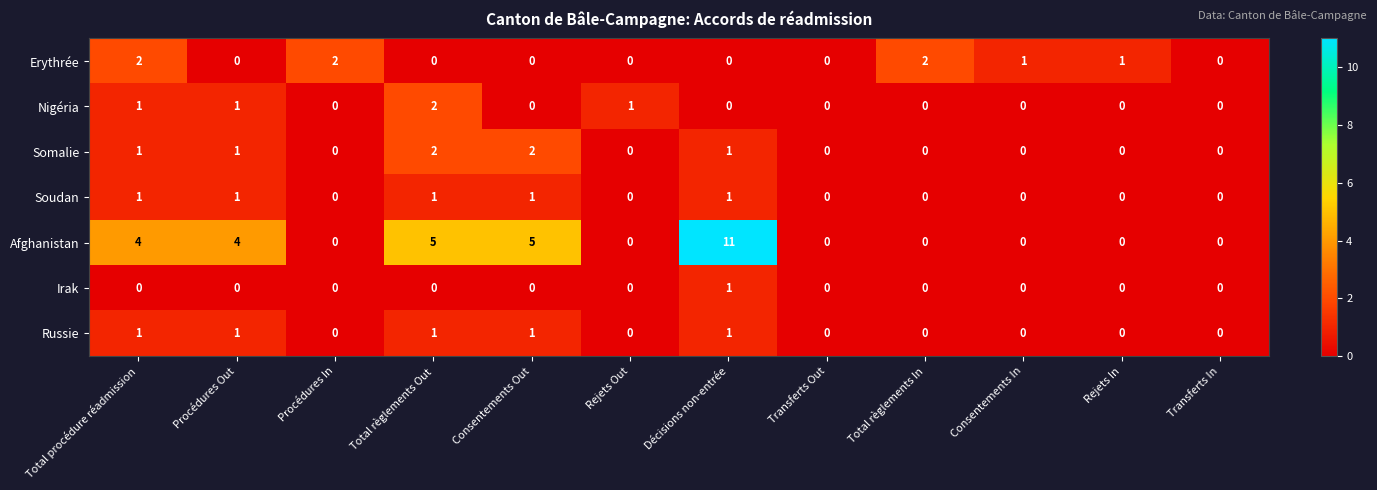

Count the Russie values in the range 0 to 1.

12